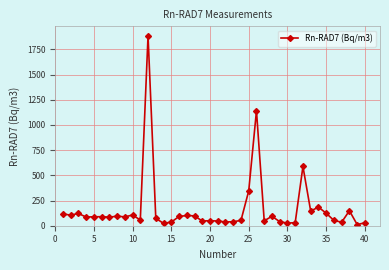

What is the smallest value displayed?

11.7